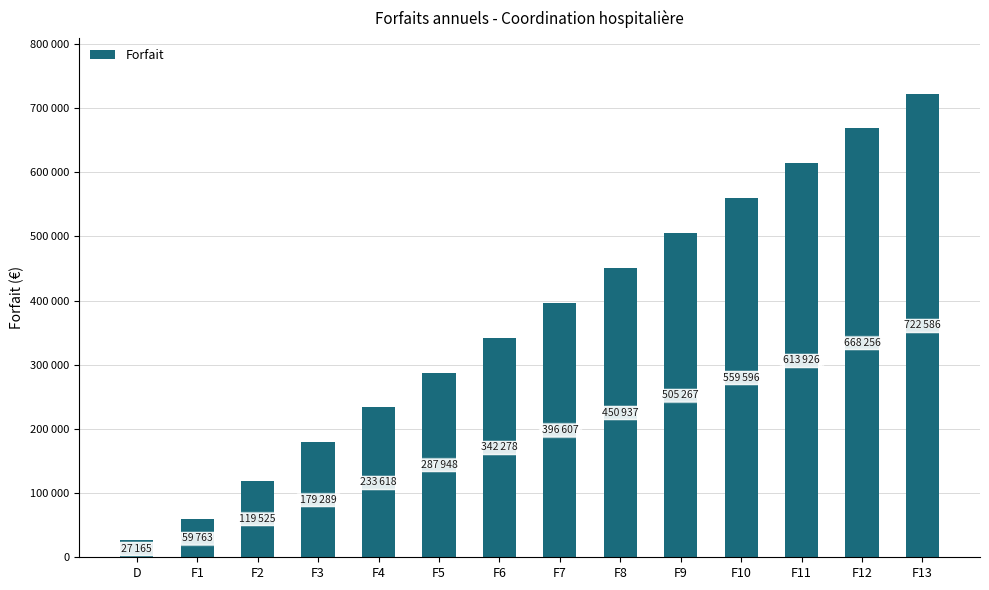

Does the chart contain any negative values?

No